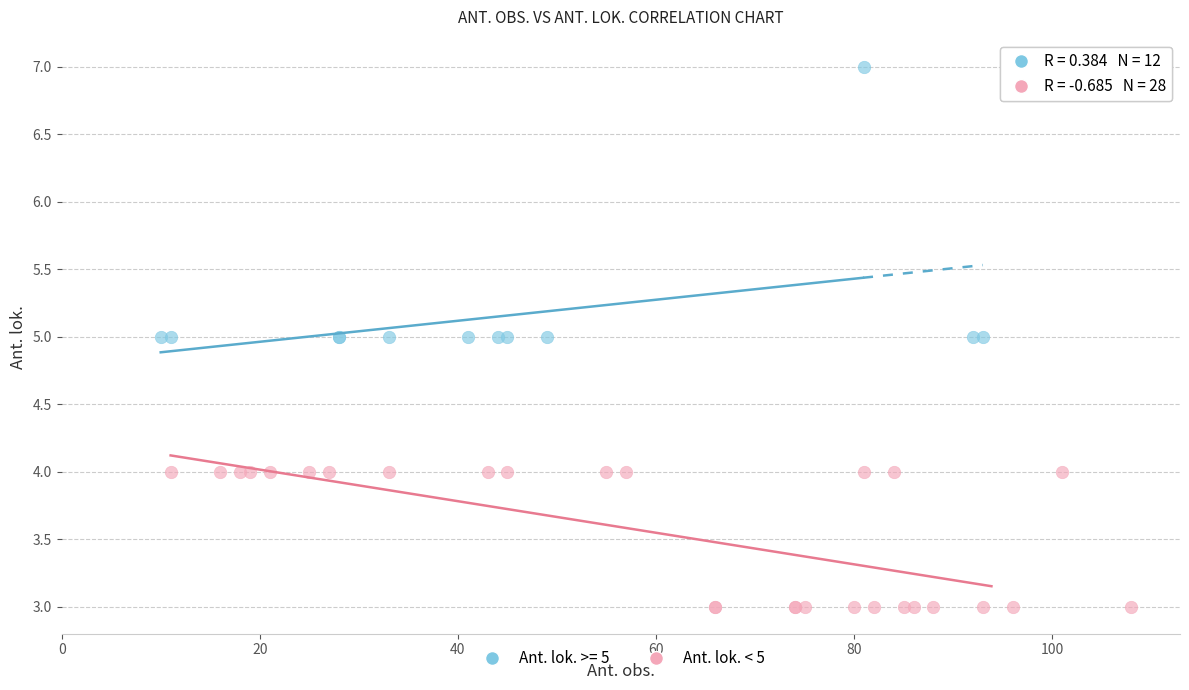

Which series contains the lowest Y value?

Ant. lok. < 5